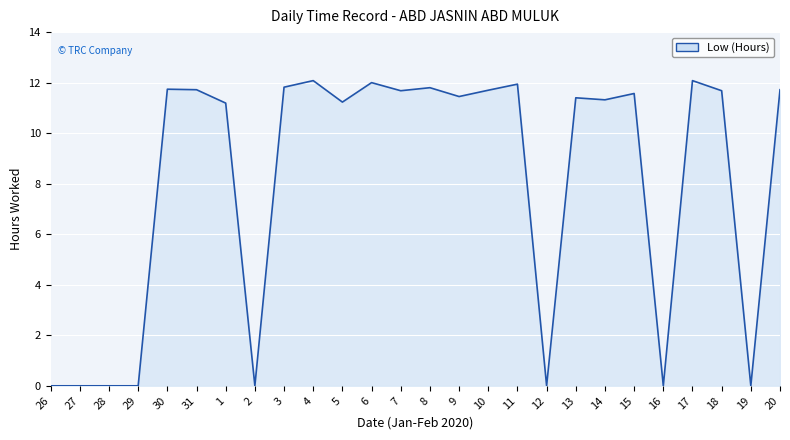

What is the greatest value displayed?

12.1